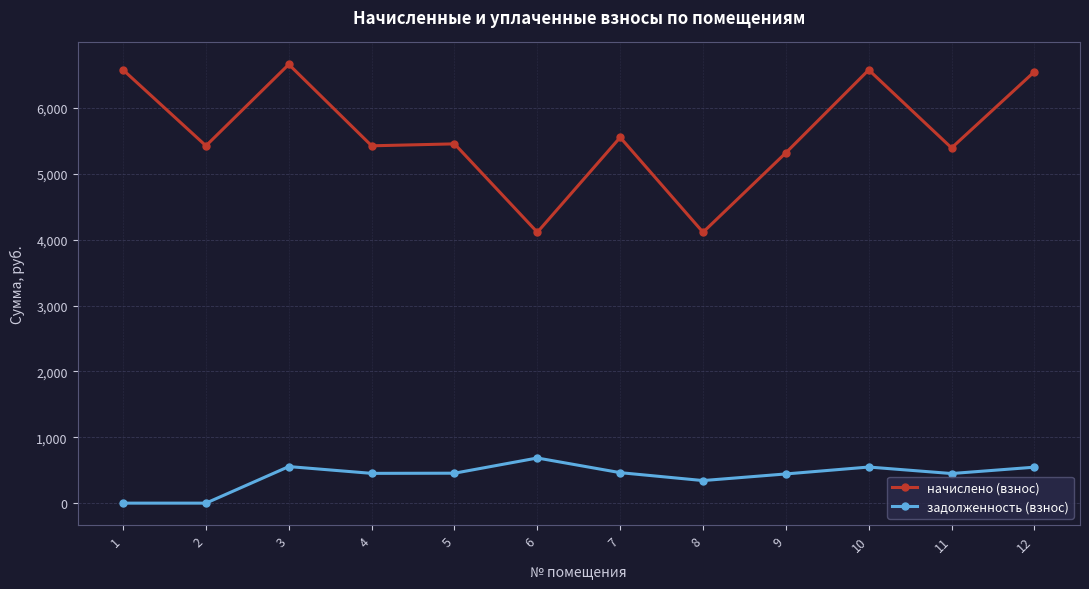

Which series has the largest total across all categories?

начислено (взнос)